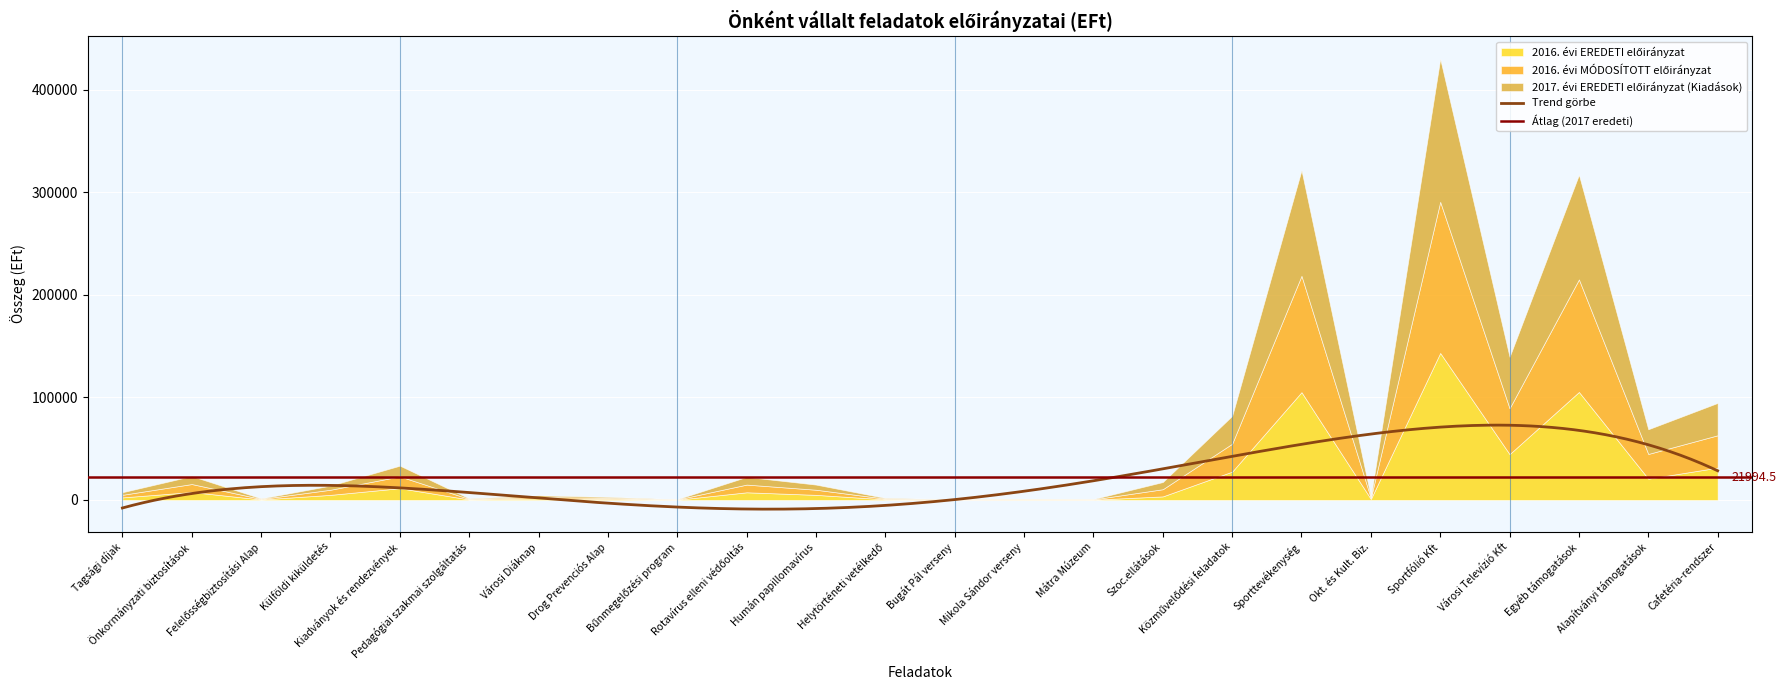

What is the highest value of the 2017. évi EREDETI előirányzat (Kiadások) series?

139326